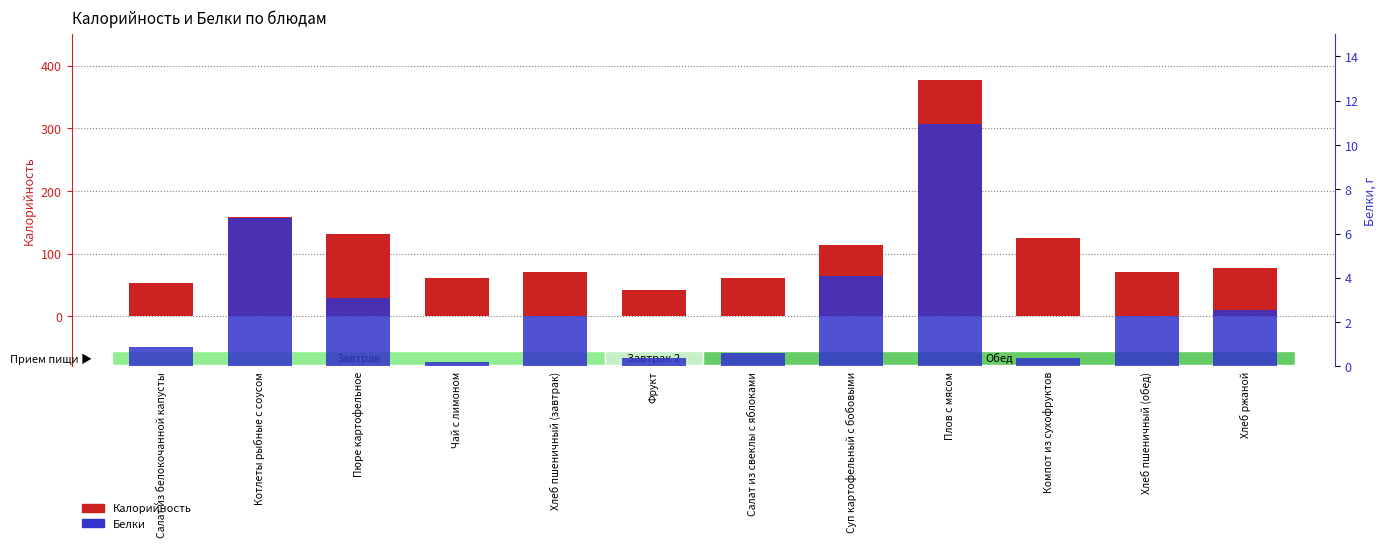

The Калорийность series shows 89.6 at Салат из белокочанной капусты. True or false?

False